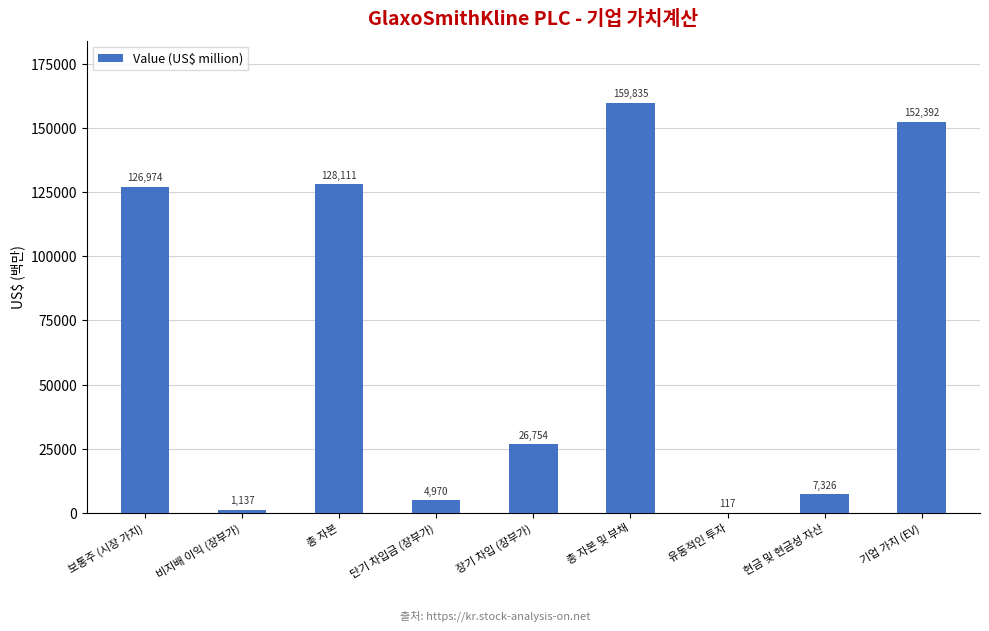

What is the maximum value shown in the chart?

159835